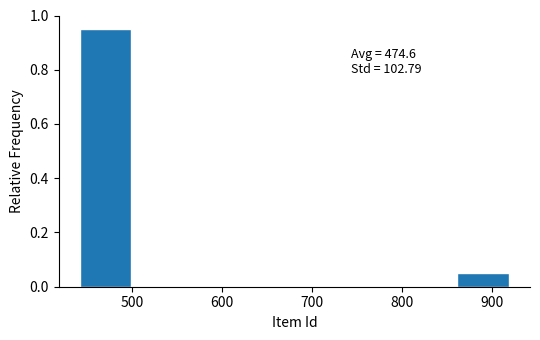

Over which range of the x-axis is the bar tallest?

442 to 502